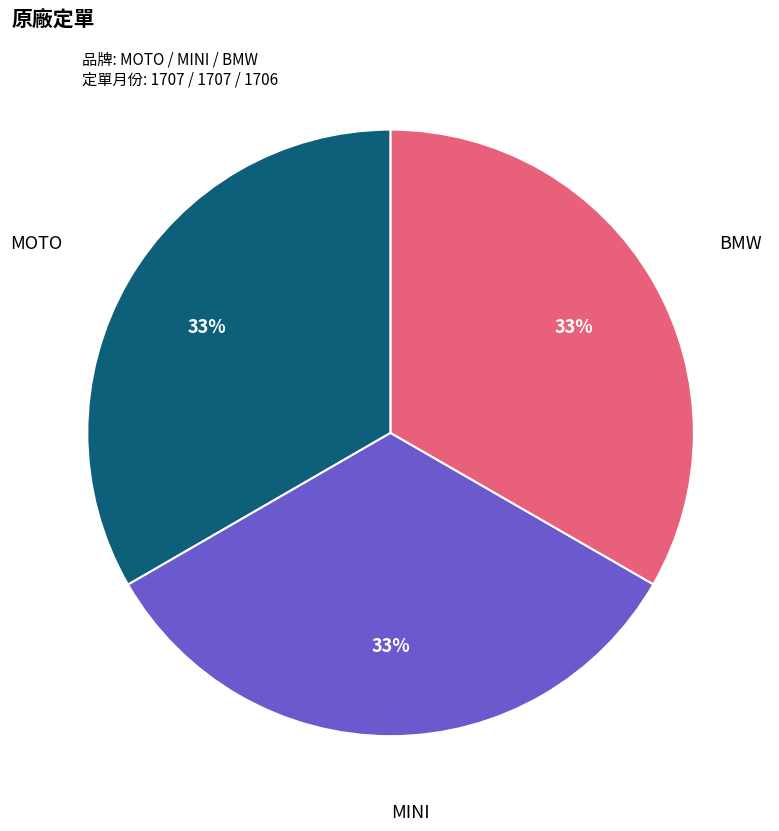

What percentage do MINI and MOTO together represent?

66.7%